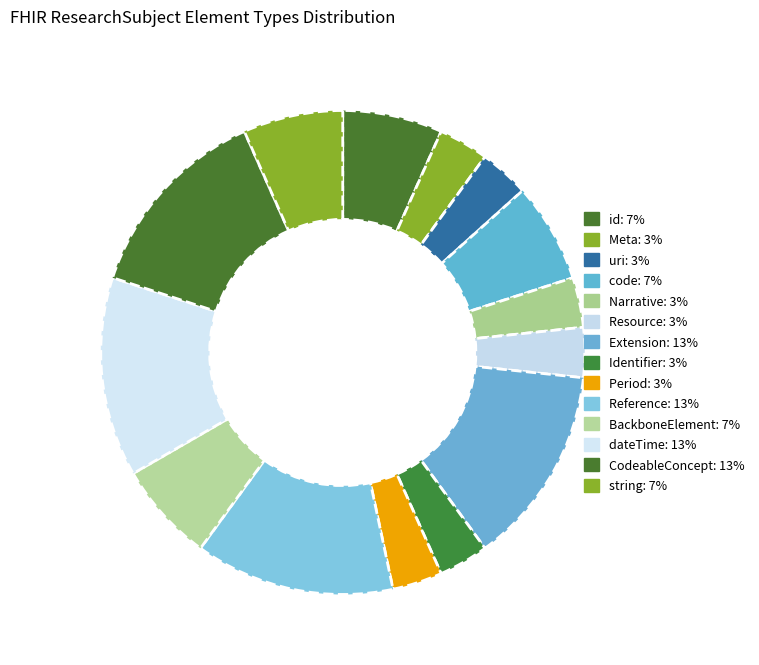

Count the number of slices in the pie.

14